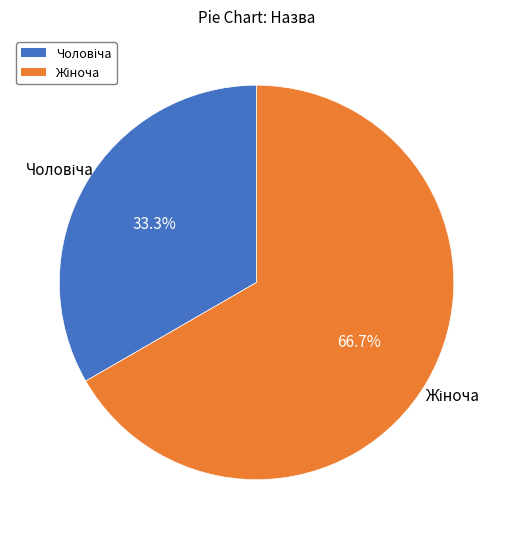

Is there a majority slice in this chart?

Yes